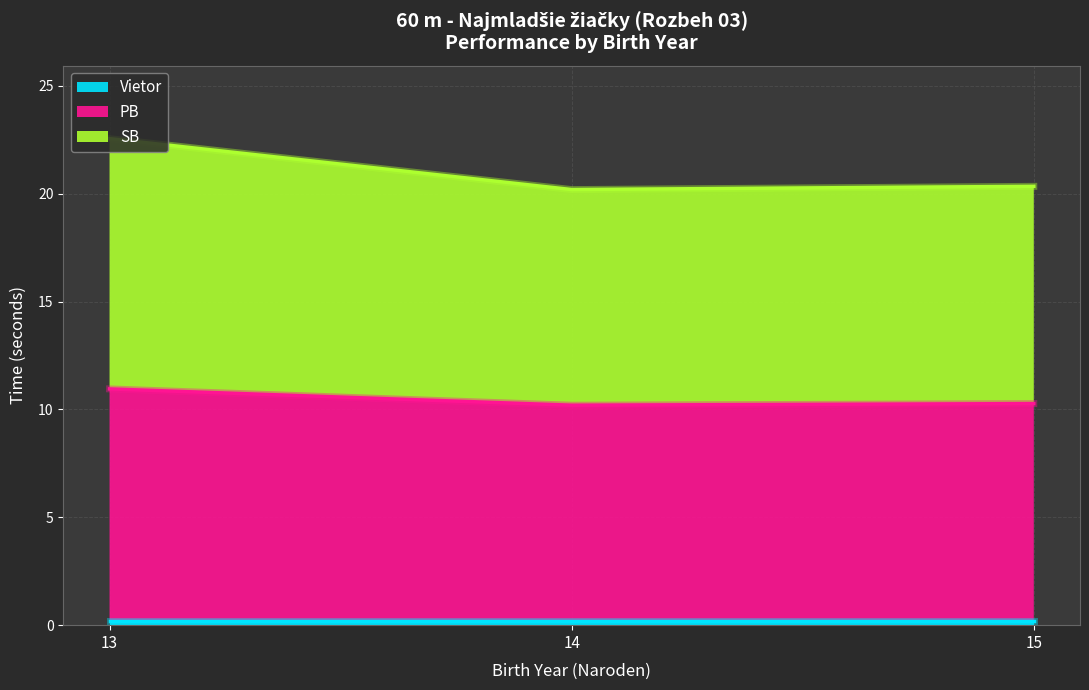

At which label is Vietor closest to 0?

13